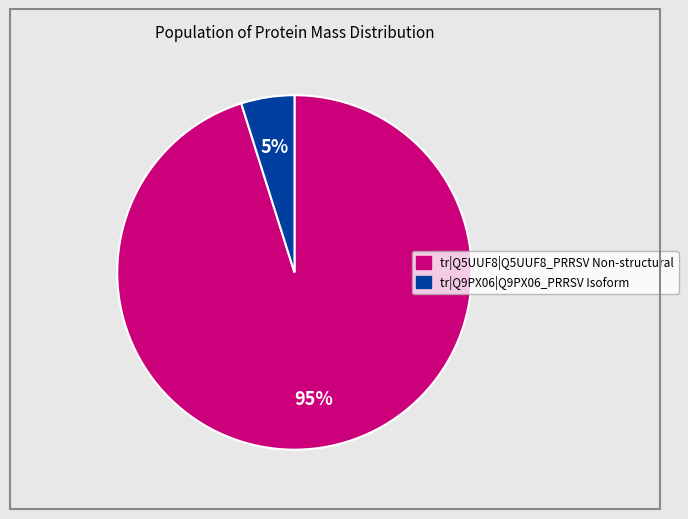

What percentage is the tr|Q5UUF8|Q5UUF8_PRRSV Non-structural slice, to the nearest percent?

95%